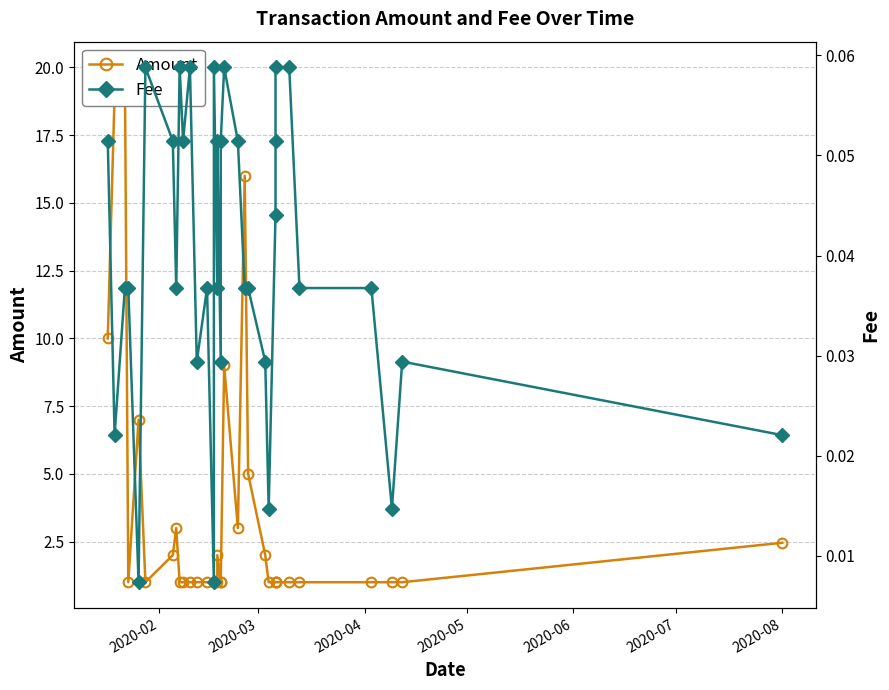

Is the value of Fee at 2020-06 greater than the value of Amount at 14?

No